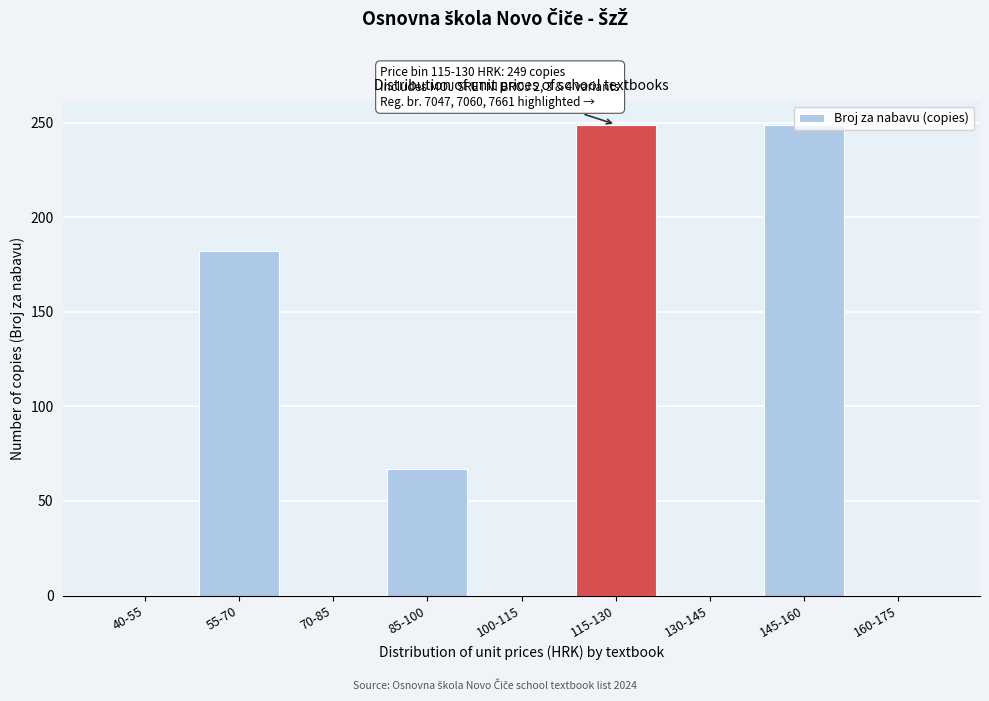

True or false: the data shows -169 at 70-85.

False